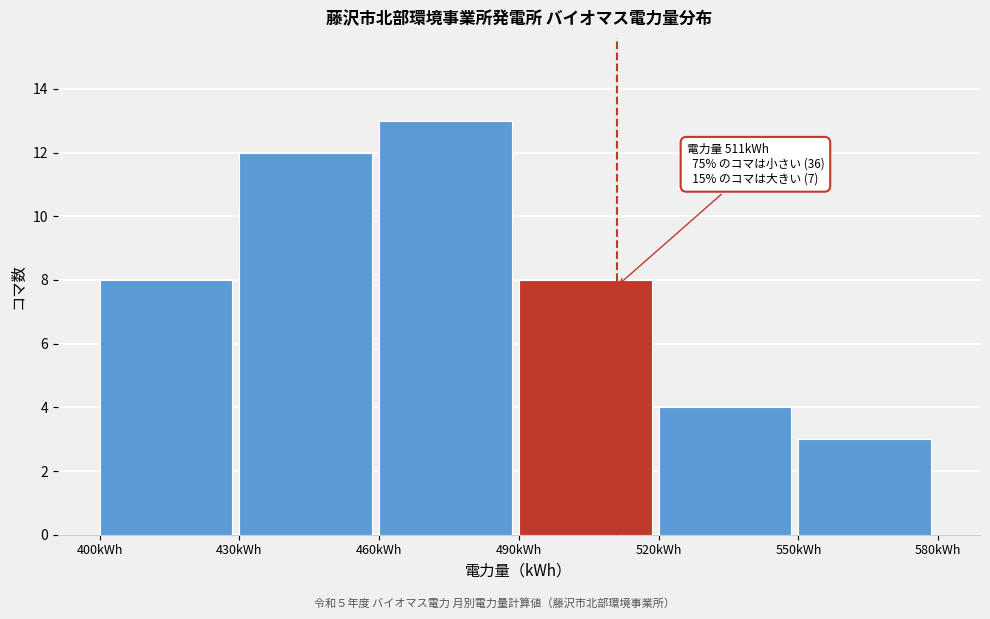

Over which range of the x-axis is the bar tallest?

460 to 490